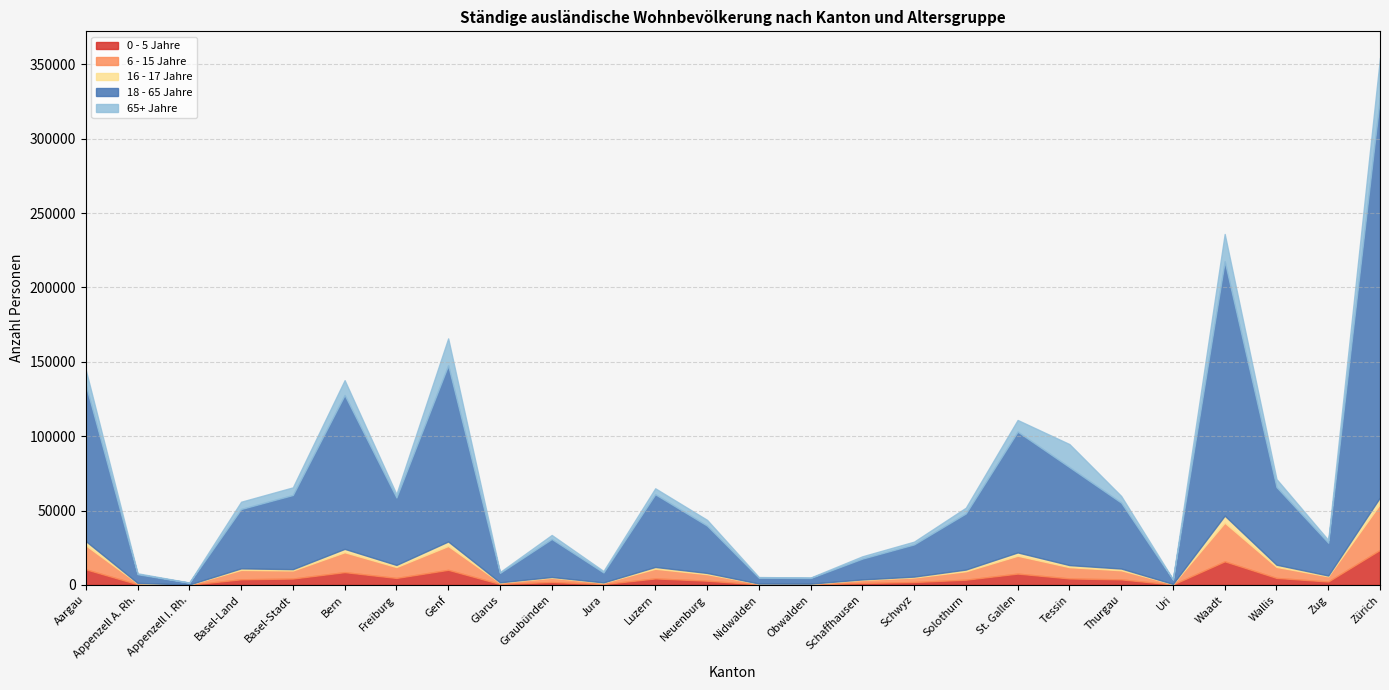

What is the label of the 20th point from the right?

Freiburg